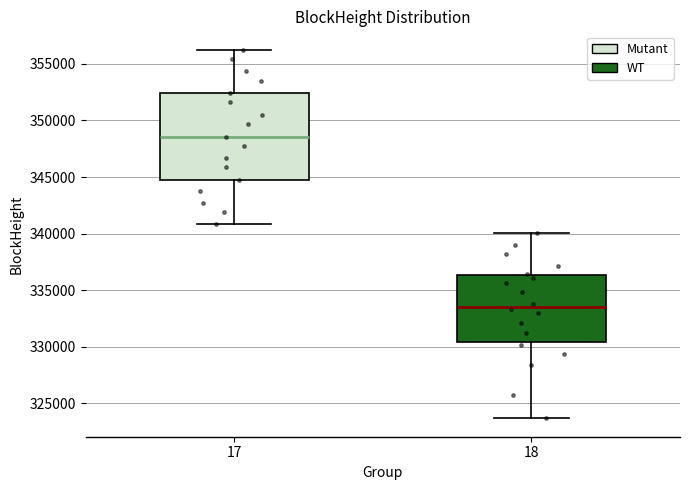

Reading left to right, transcribe this box plot: for each box, give where its median line is, the range the box spans, and where its two whiskers end, as read against the y-axis. The values are not printed on the chart, so give them approximately, as read against the axis.

17: median 348500, box 344500 to 352500, whiskers 341000 to 356000
18: median 333500, box 330500 to 336500, whiskers 323500 to 340000